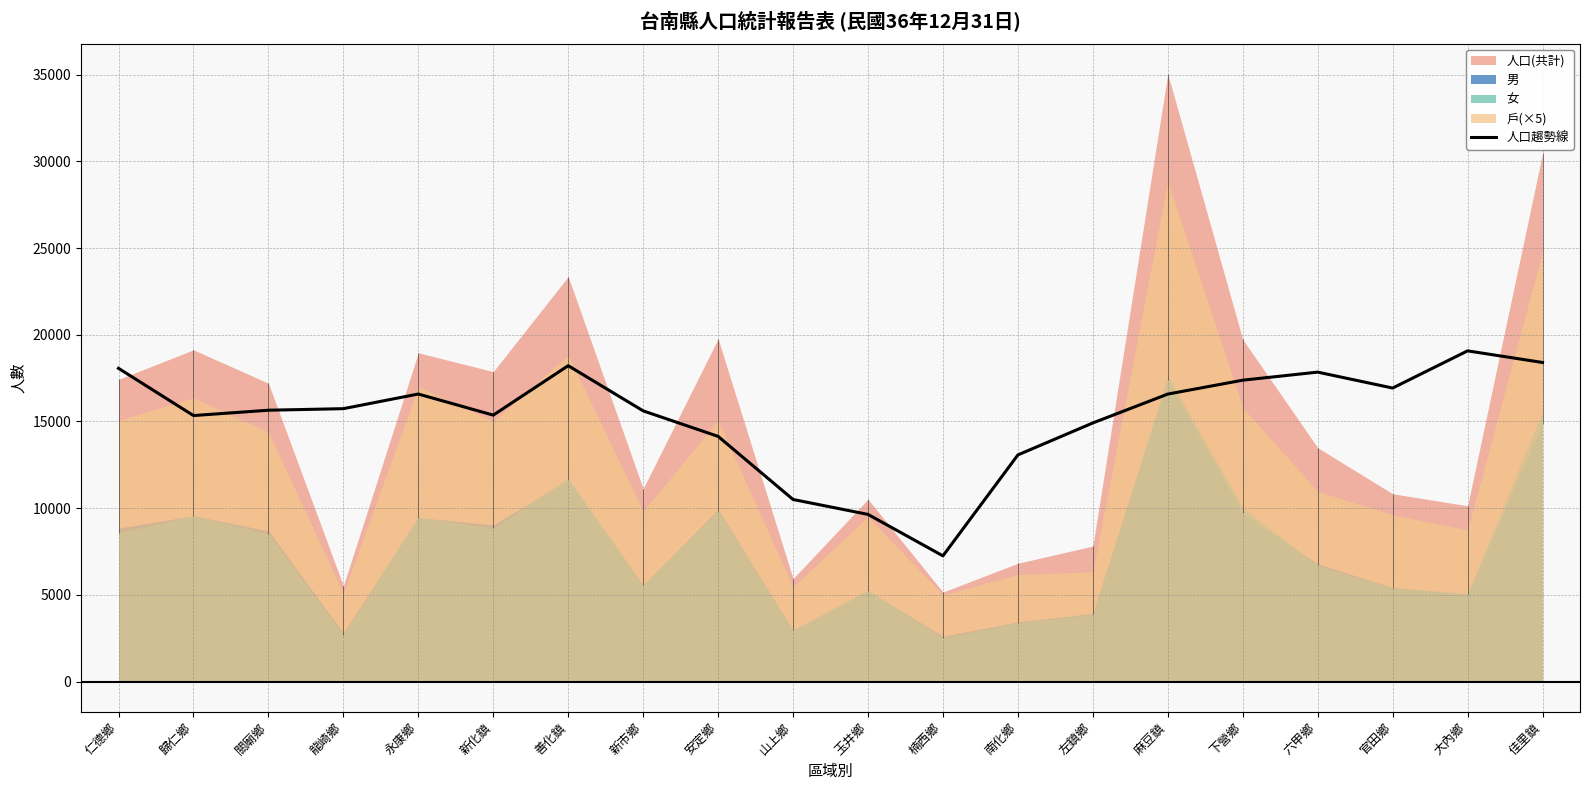

What value does the data have at 六甲鄉?

17846